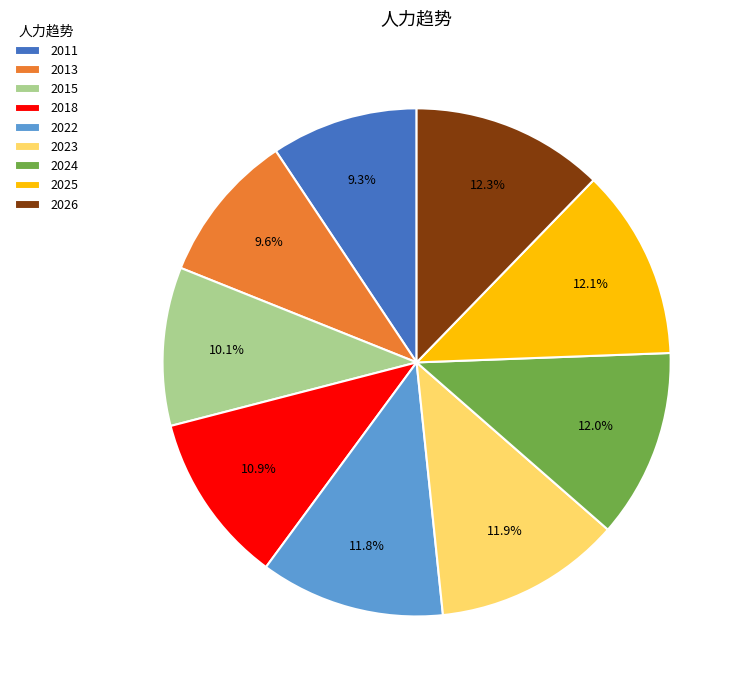

Is it true that 2026 is 12% of the pie?

True